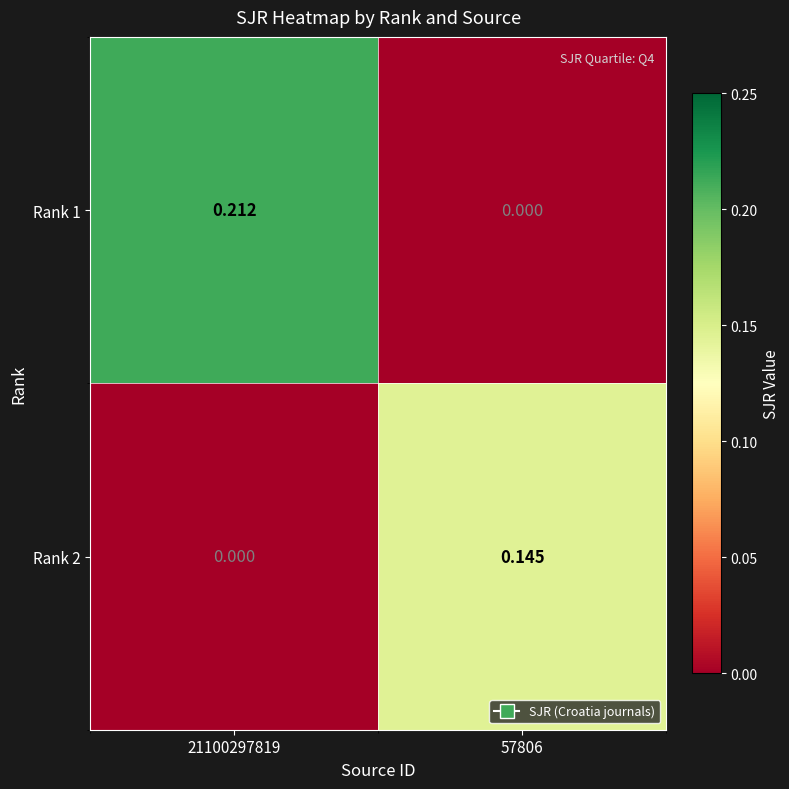

List the series in order of their peak value, highest first.

Rank 1, Rank 2